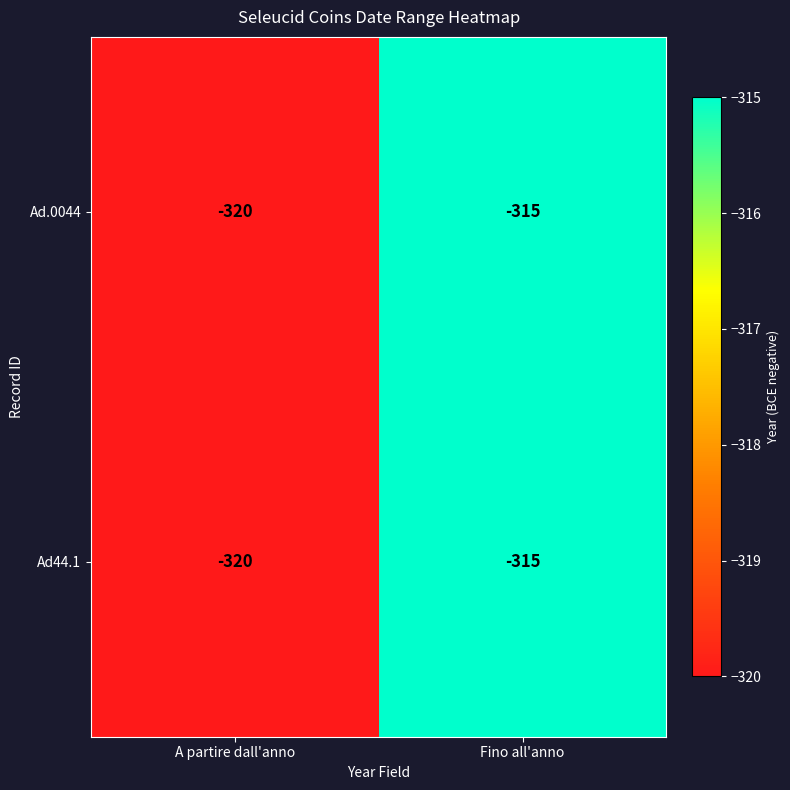

At how many categories does at least one series exceed -317?

1